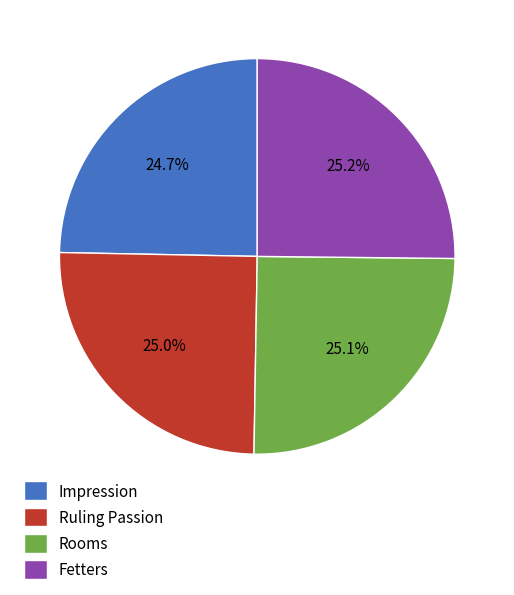

How many slices are in this pie chart?

4